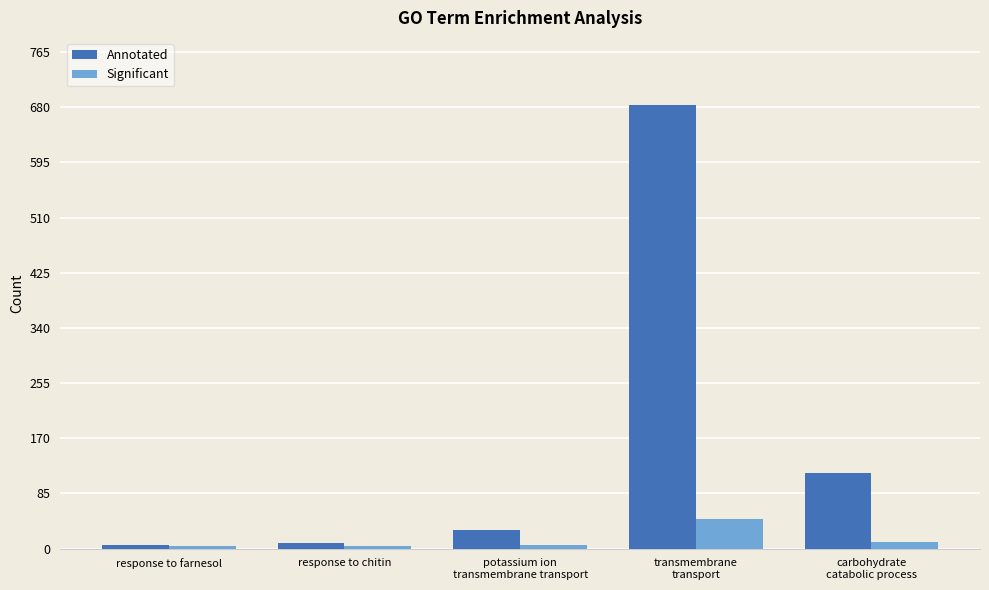

What is the label of the 4th bar from the right?

response to chitin